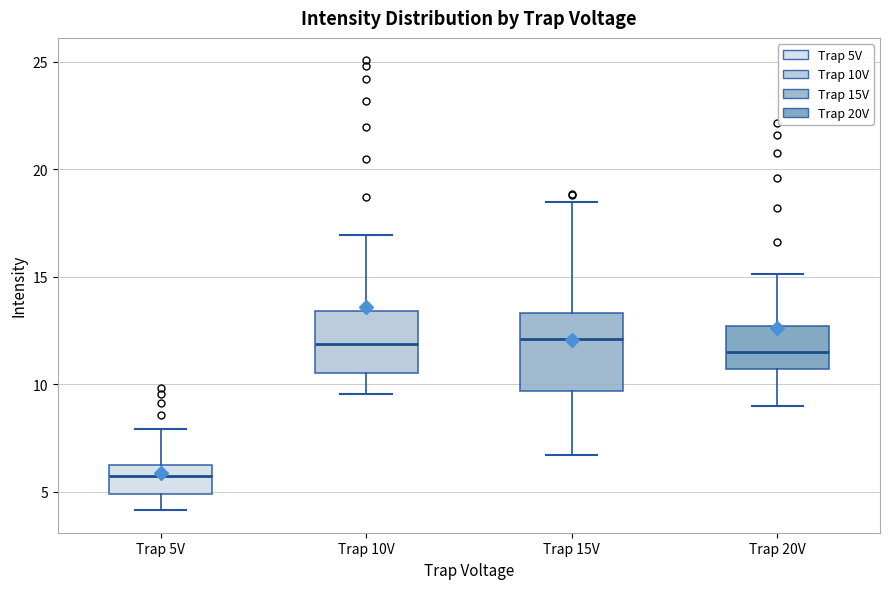

Reading left to right, read every box against the y-axis: the position of its median line, the range the box covers, and the ends of its whiskers. The values are not printed on the chart, so give them approximately, as read against the axis.

Trap 5V: median 6.0 (inside the box), box 5.0 to 6.0, whiskers 4.0 to 8.0
Trap 10V: median 12.0, box 10.5 to 13.5, whiskers 9.5 to 17.0
Trap 15V: median 12.0, box 9.5 to 13.5, whiskers 6.5 to 18.5
Trap 20V: median 11.5, box 10.5 to 12.5, whiskers 9.0 to 15.0